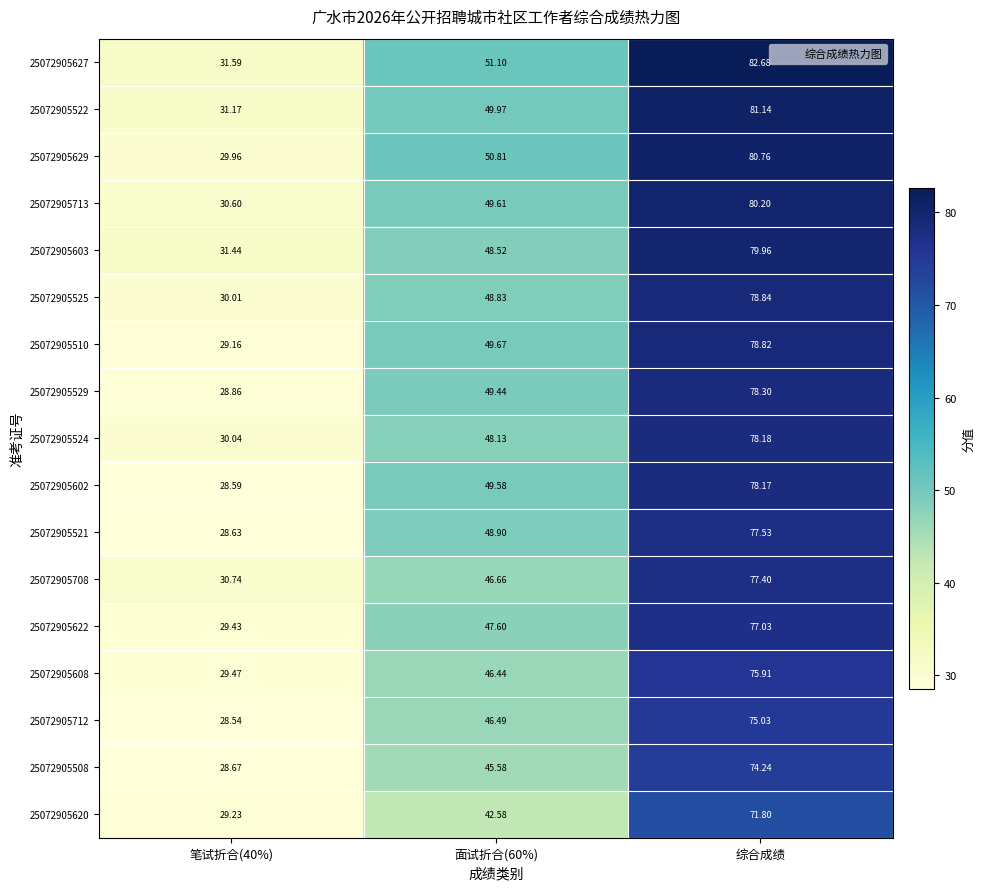

Which category has the highest value in the 25072905708 series?

综合成绩